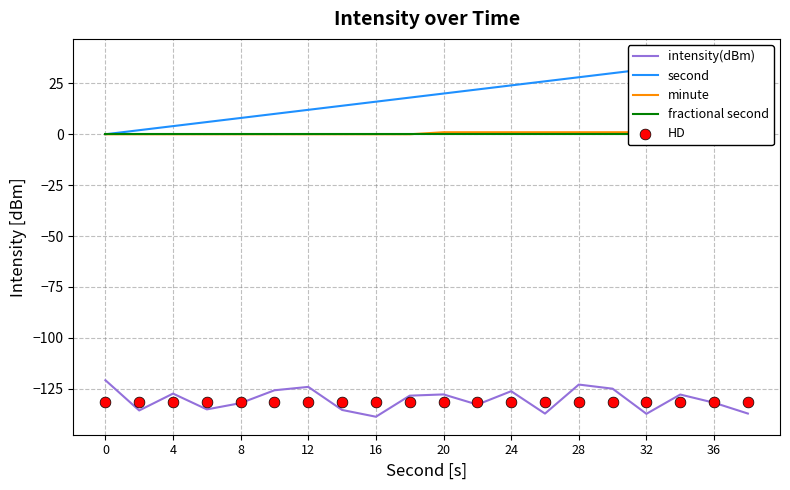

At which category is the sum across all series the highest?

17